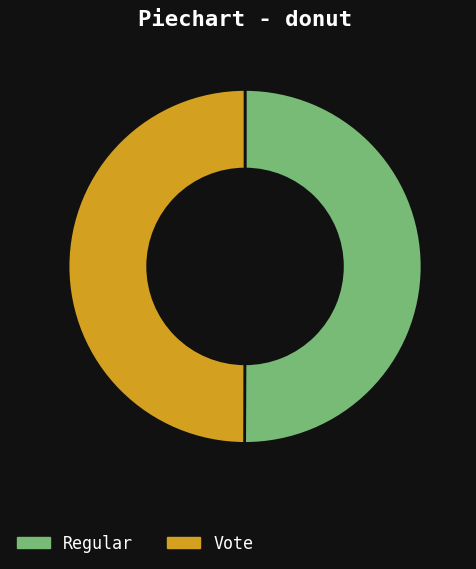

The Vote slice represents 60% of the pie. True or false?

False